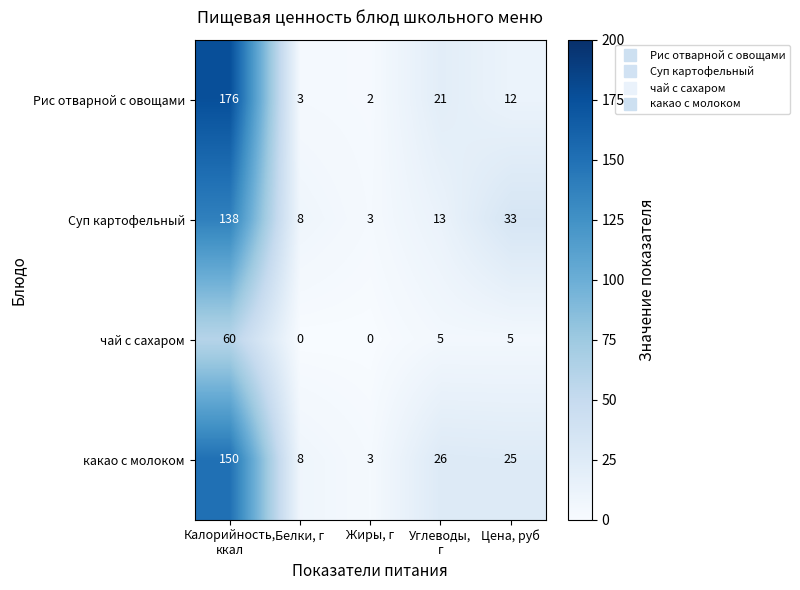

What is the sum of all чай с сахаром values?

70